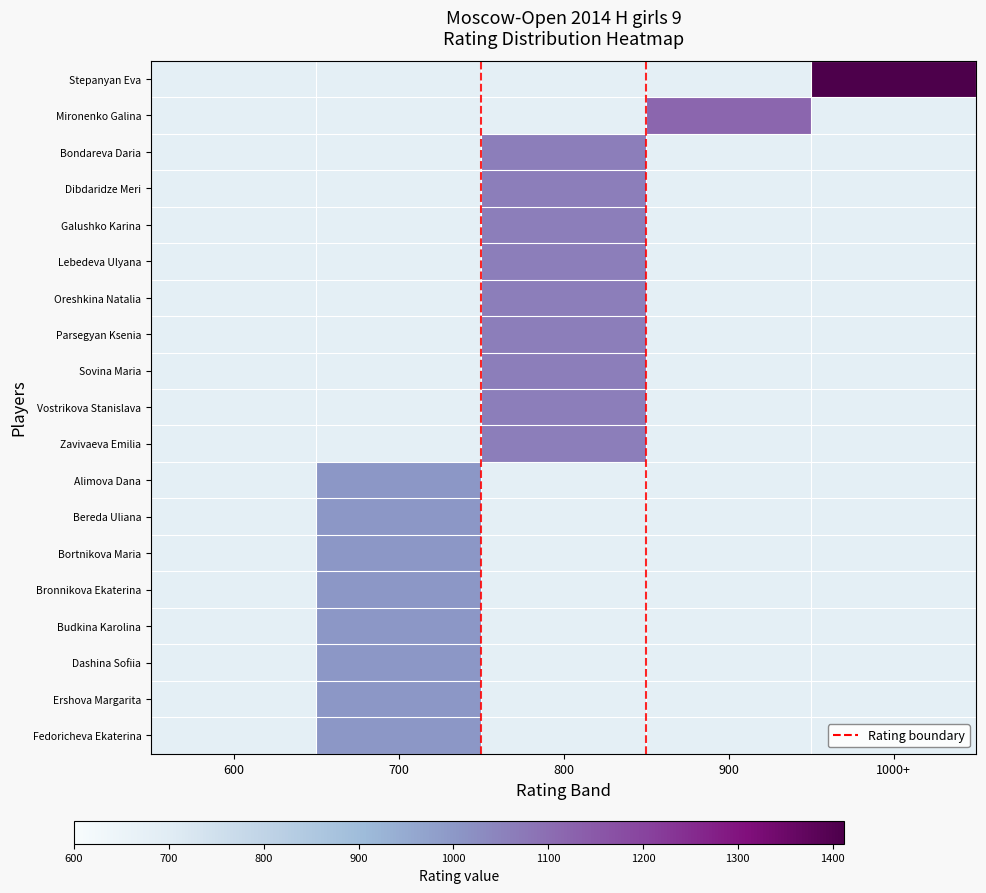

How many data points does each series have?

5